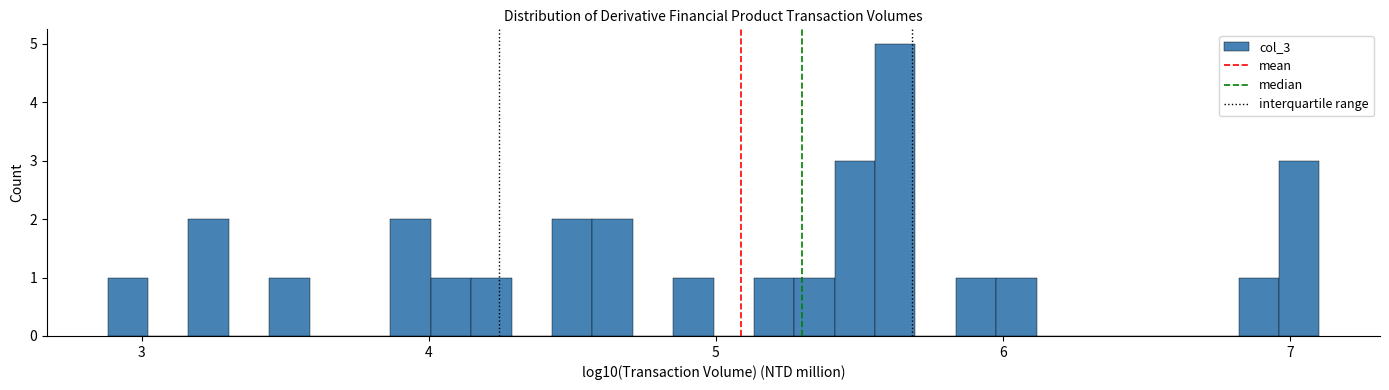

Read against the x-axis, roughly where is the centre of the tallest bar?

5.6